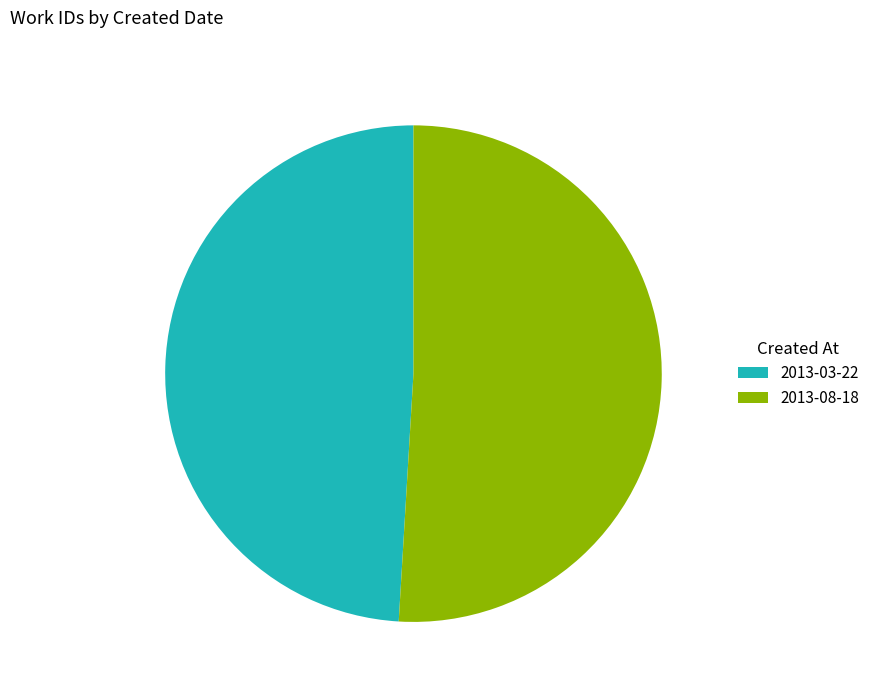

Do 2013-03-22 and 2013-08-18 together represent more than half of the pie?

Yes